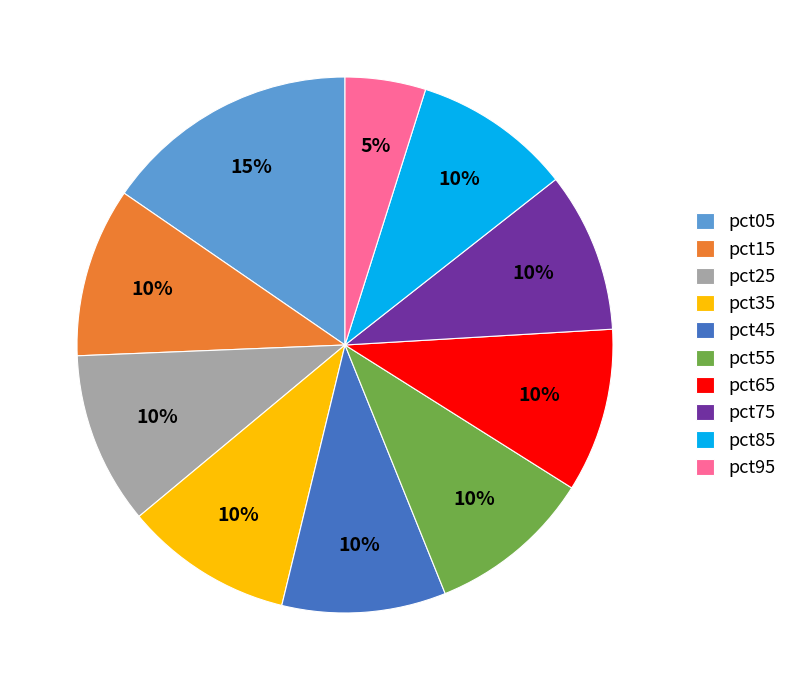

How many segments does this pie chart have?

10